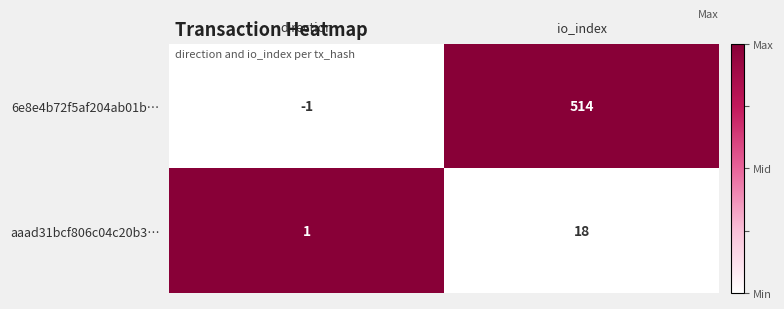

Reading left to right, extract all data points from this chart.

6e8e4b72f5af204ab01b…: -1	514
aaad31bcf806c04c20b3…: 1	18